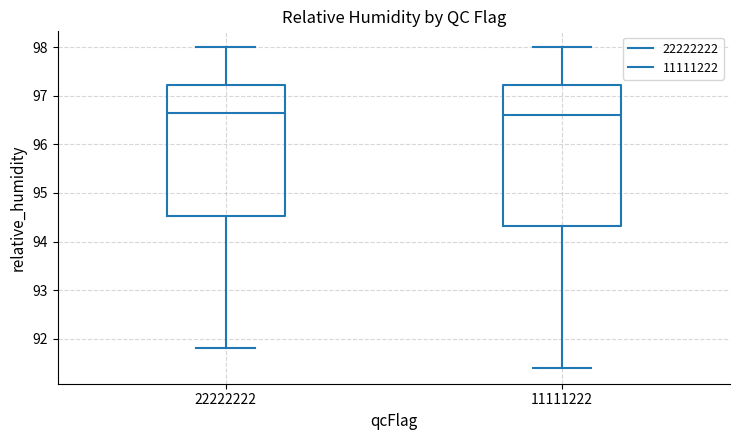

Reading left to right, read every box against the y-axis: the position of its median line, the range the box covers, and the ends of its whiskers. The values are not printed on the chart, so give them approximately, as read against the axis.

22222222: median 96.7, box 94.5 to 97.2, whiskers 91.8 to 98.0
11111222: median 96.6, box 94.3 to 97.2, whiskers 91.4 to 98.0